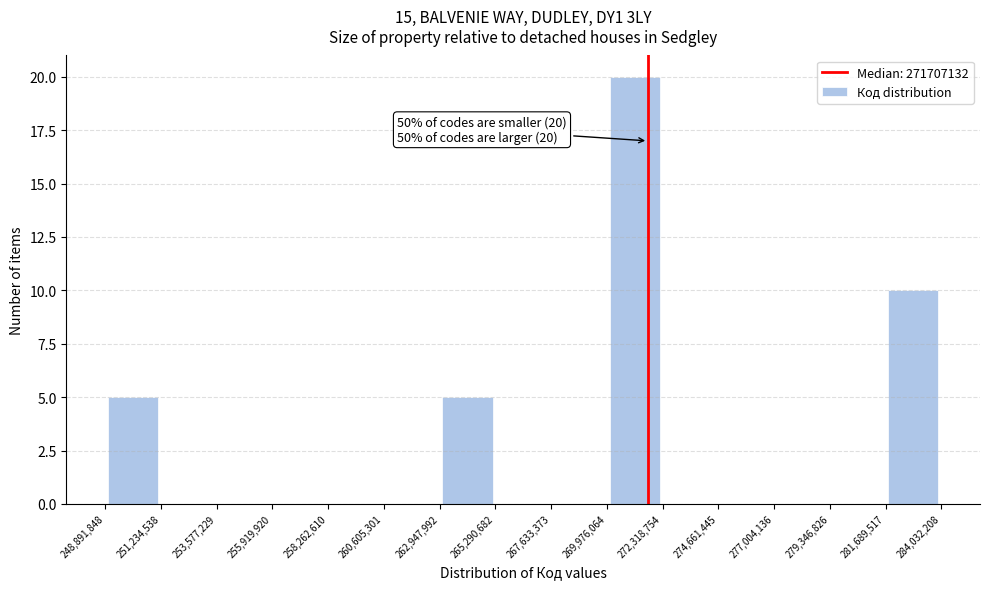

Over which range of the x-axis is the bar tallest?

269,976,064 to 272,318,754